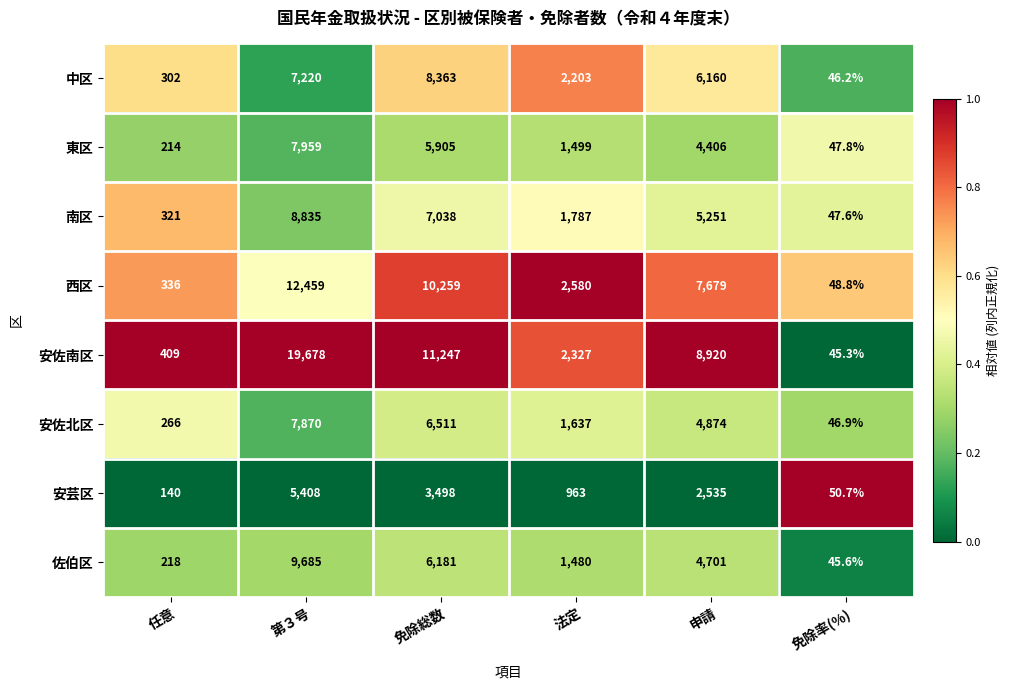

Is it true that 安芸区 equals 5408.0 at 第３号?

True